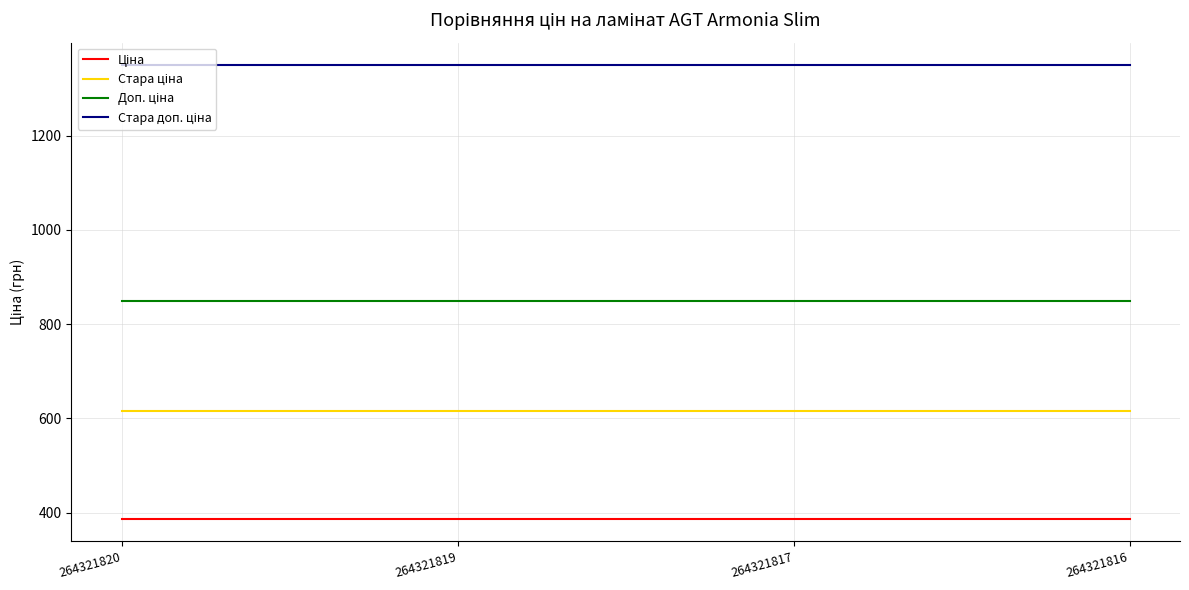

What is the difference between the highest and lowest values at 264321819?

962.9